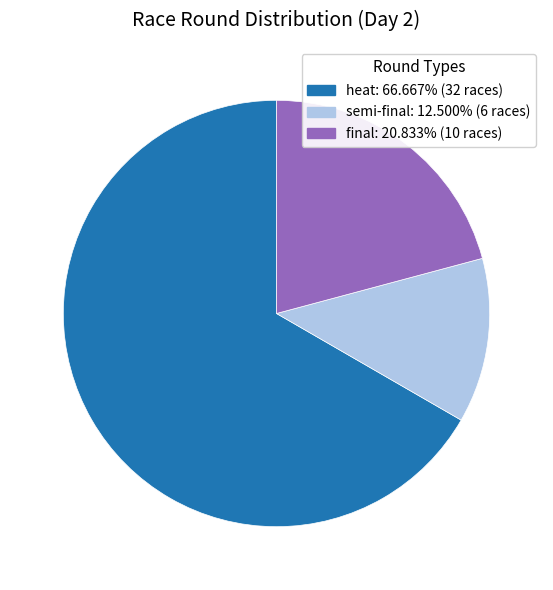

Is there a majority slice in this chart?

Yes